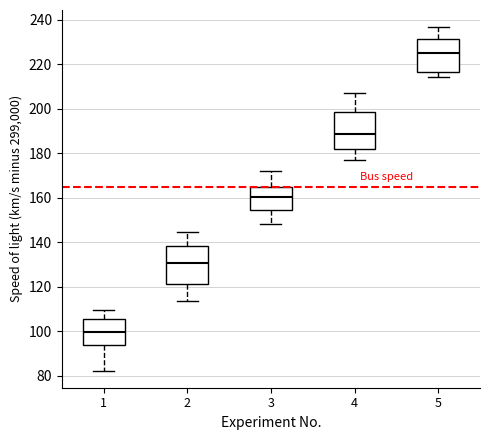

Reading left to right, read every box against the y-axis: the position of its median line, the range the box covers, and the ends of its whiskers. The values are not printed on the chart, so give them approximately, as read against the axis.

1: median 100, box 94 to 106, whiskers 82 to 110
2: median 130, box 122 to 138, whiskers 114 to 144
3: median 160, box 154 to 164, whiskers 148 to 172
4: median 188, box 182 to 198, whiskers 178 to 208
5: median 224, box 216 to 232, whiskers 214 to 236